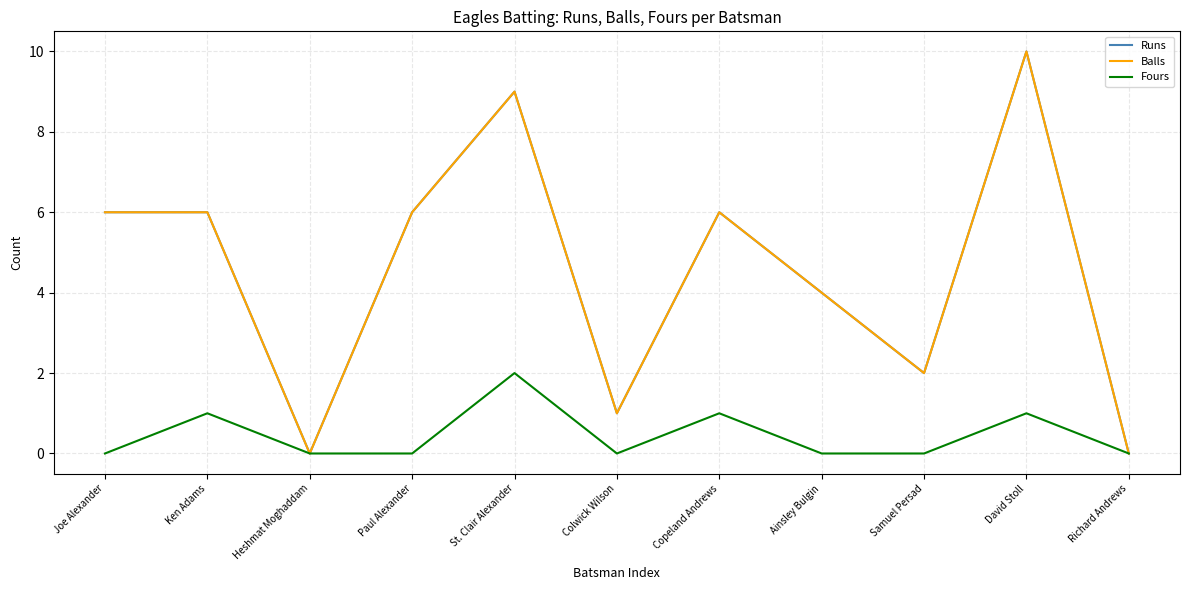

Does the chart display data point markers on the line(s)?

No